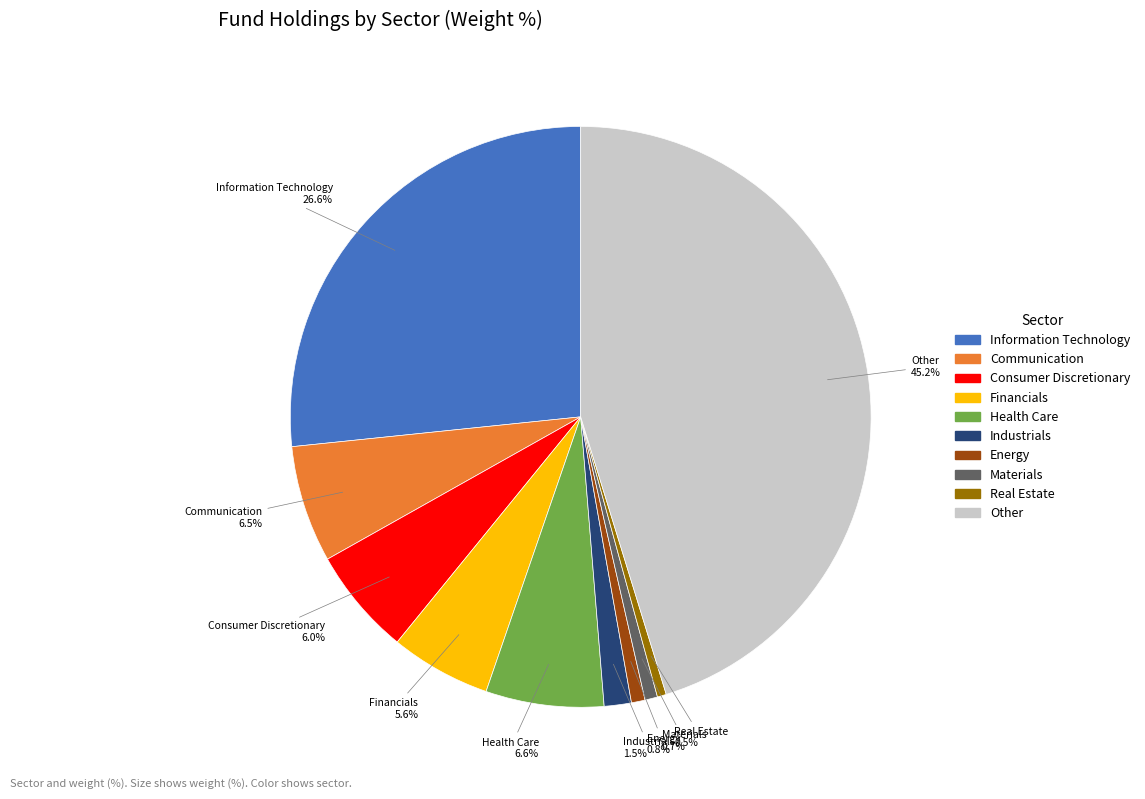

Is there any slice that represents more than half of the pie?

No